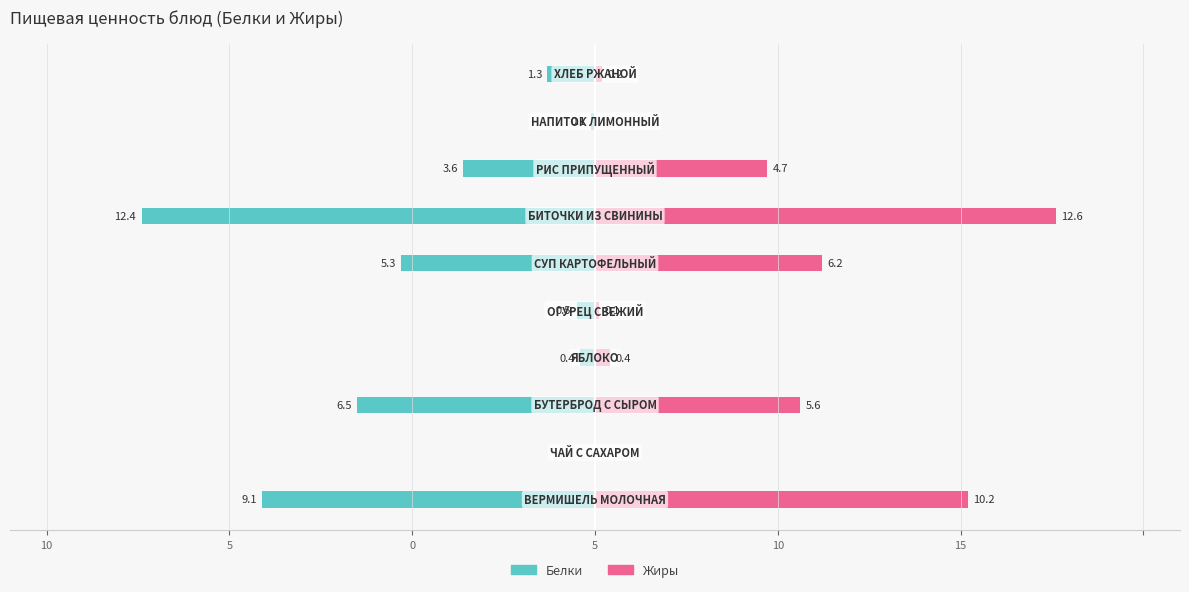

Is the value of Жиры at 5 greater than the value of Белки at 15?

Yes